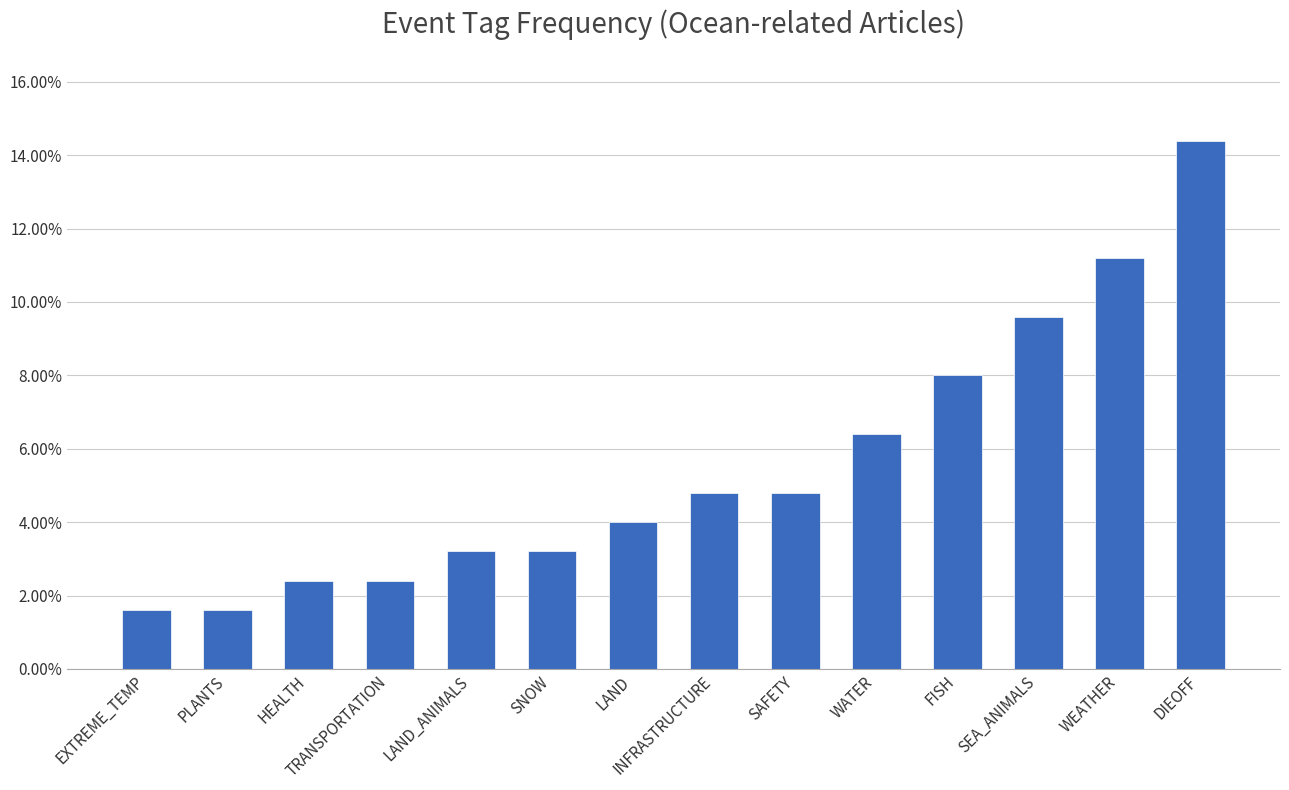

Reading left to right, what are all the values shown in this chart?

EXTREME_TEMP=0.0	PLANTS=0.0	HEALTH=0.0	TRANSPORTATION=0.0	LAND_ANIMALS=0.0	SNOW=0.0	LAND=0.0	INFRASTRUCTURE=0.0	SAFETY=0.0	WATER=0.1	FISH=0.1	SEA_ANIMALS=0.1	WEATHER=0.1	DIEOFF=0.1